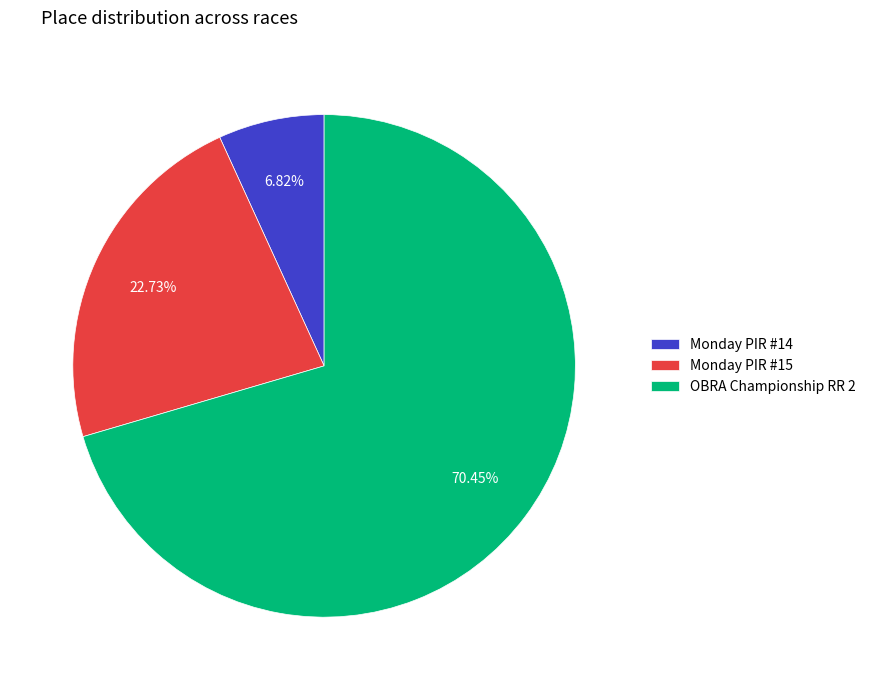

What percentage is the Monday PIR #15 slice, to the nearest percent?

23%